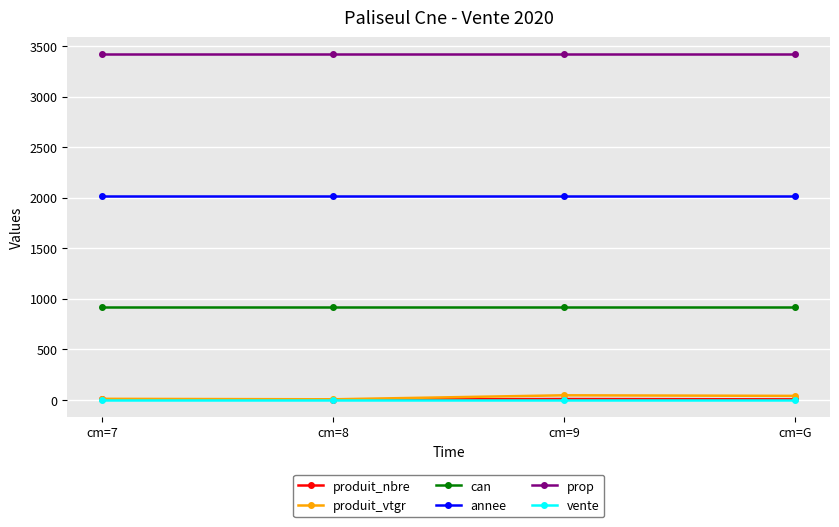

What is the maximum value shown in the chart?

3419.0